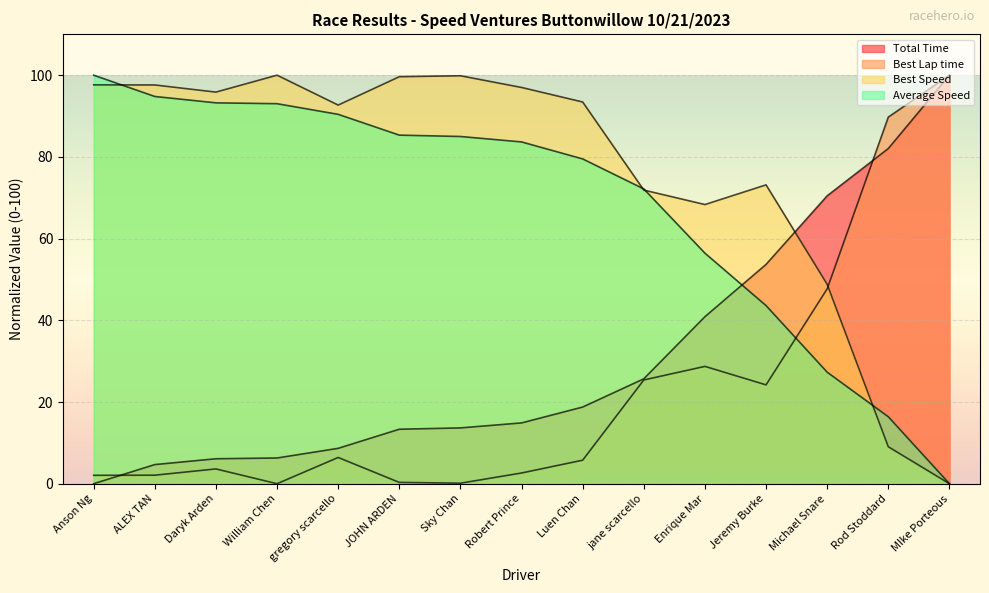

How many data points in Total Time are less than 14?

7